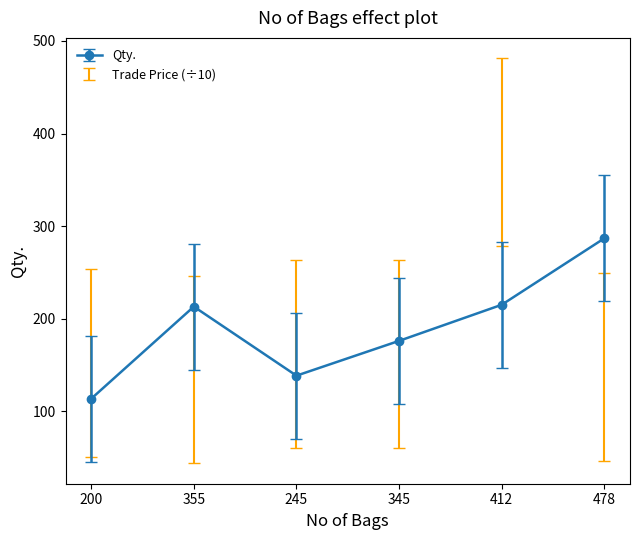

What is the approximate value of Qty. at 355?

213.0